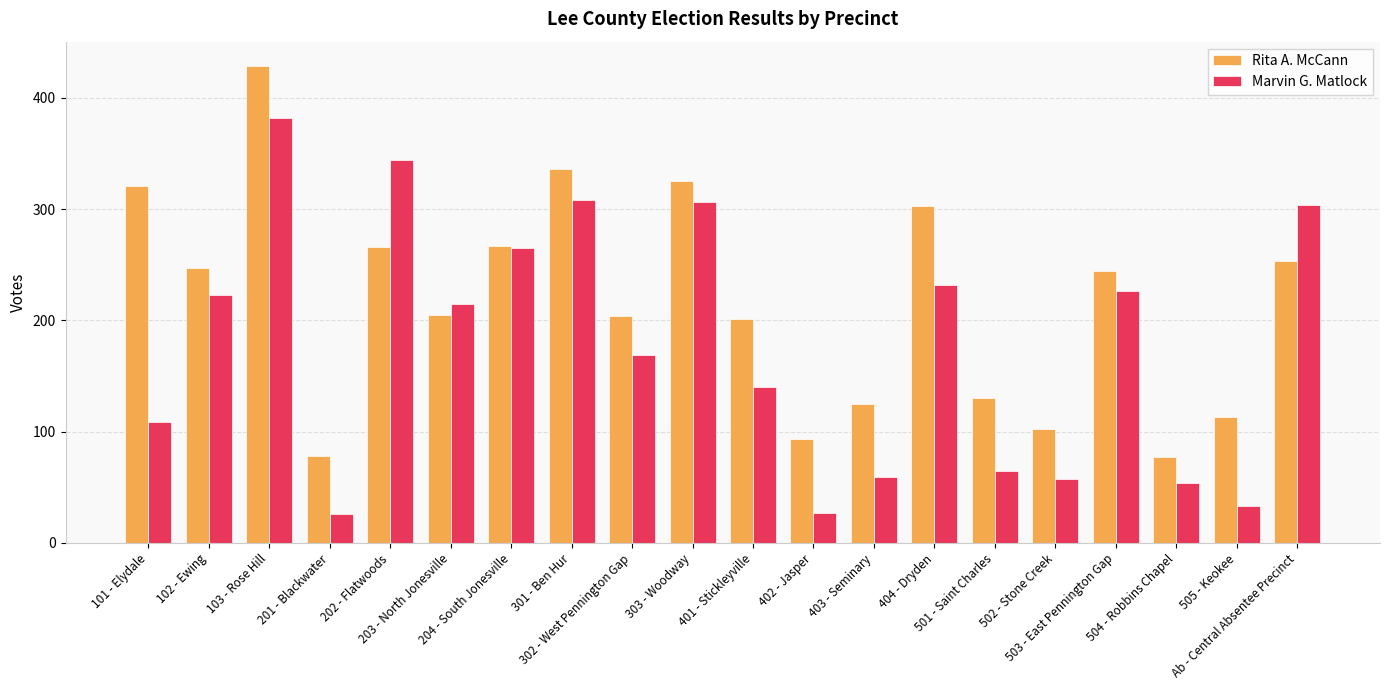

What position from the right is 101 - Elydale?

20